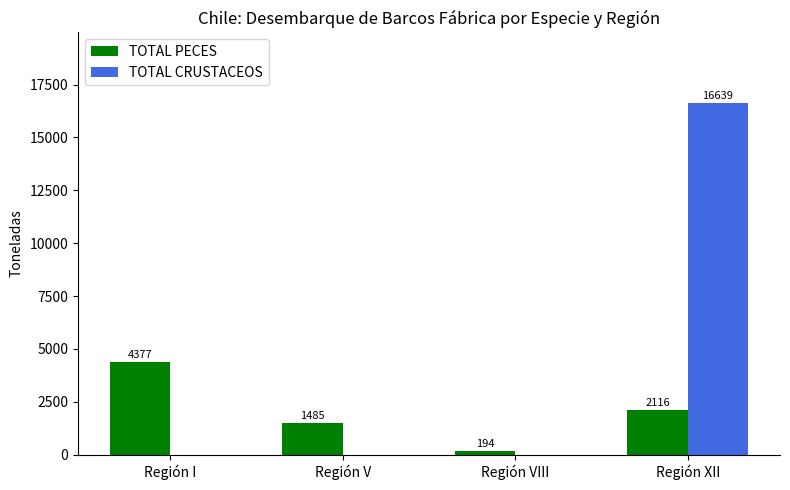

How many TOTAL CRUSTACEOS values are between 0 and 16639?

4